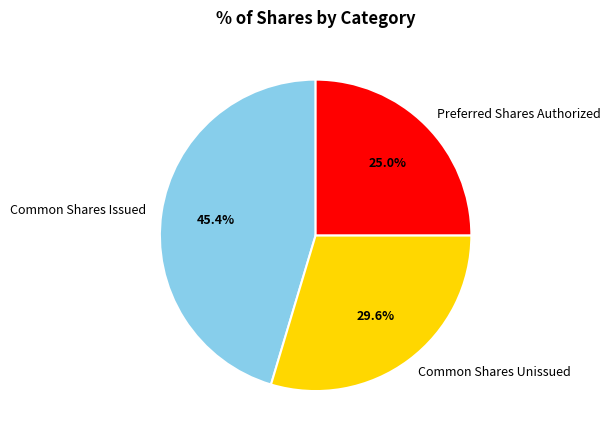

What is the total percentage of Preferred Shares Authorized and Common Shares Issued?

70.4%